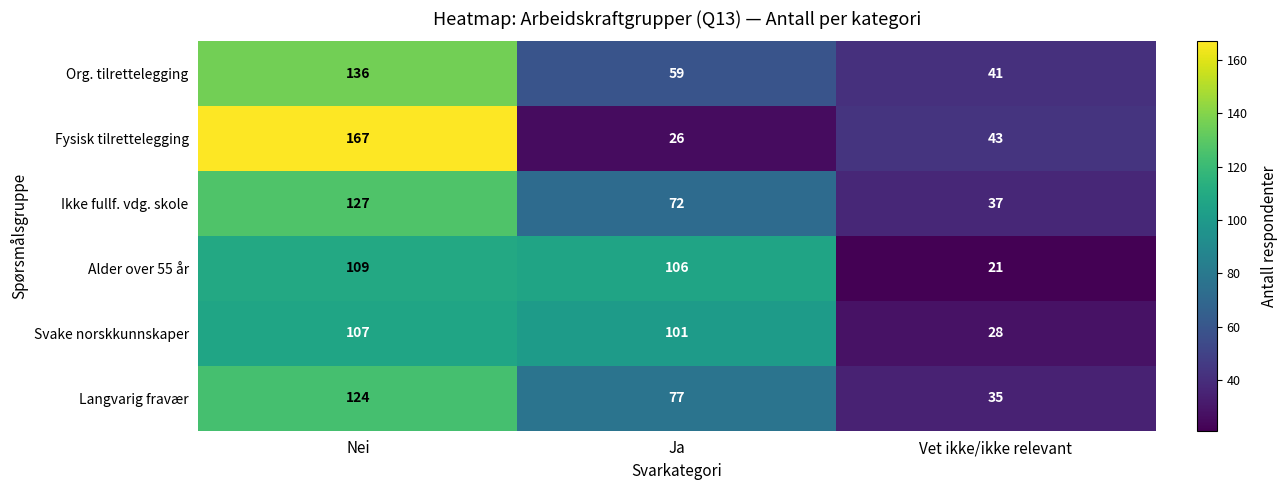

True or false: Ikke fullf. vdg. skole has a value of 28 at Nei.

False